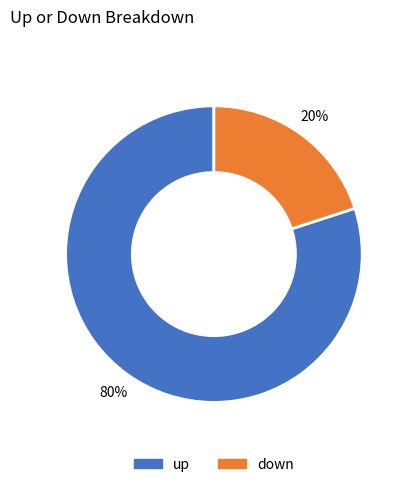

Which category accounts for the majority?

up